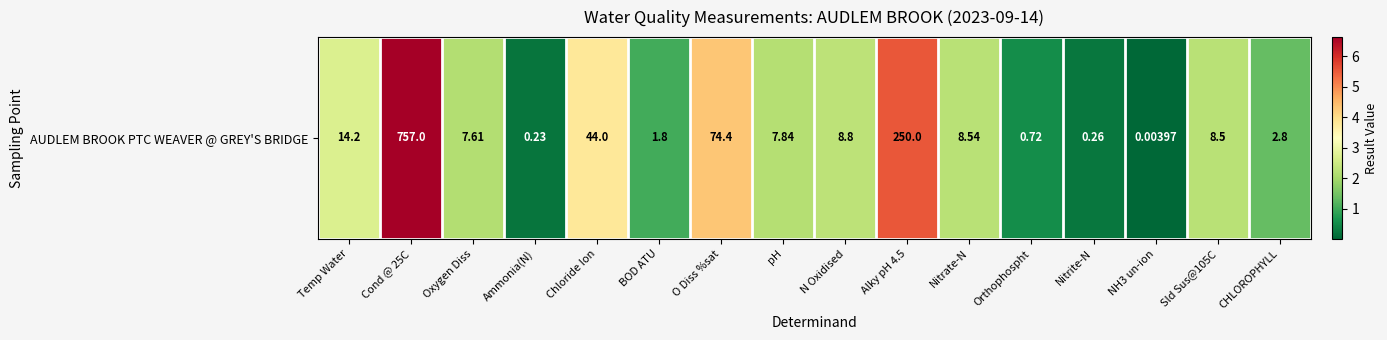

Where is the data nearest to the value 3?

Temp Water